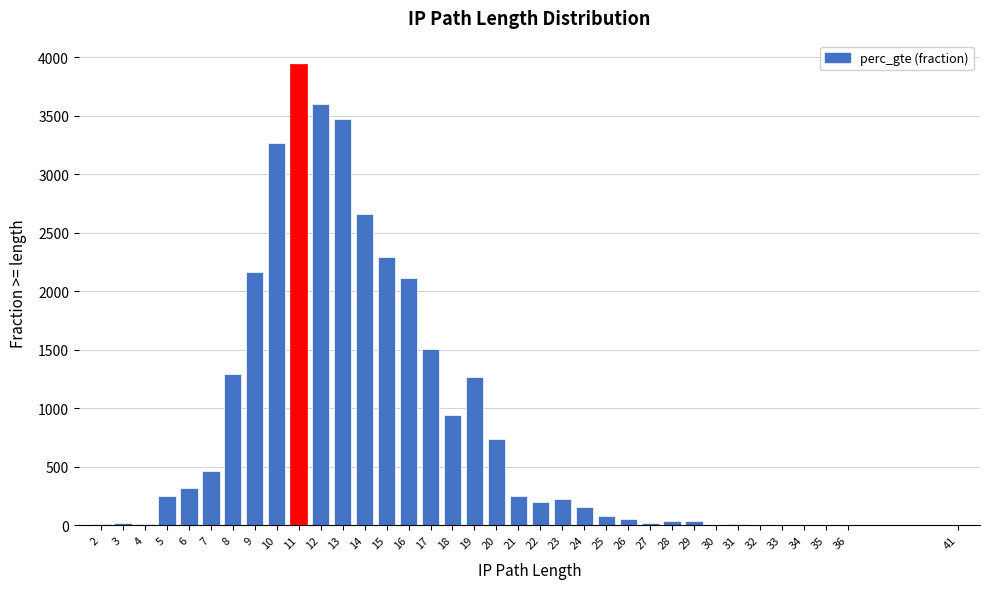

Is it true that the value at 9 is 3019.1?

False